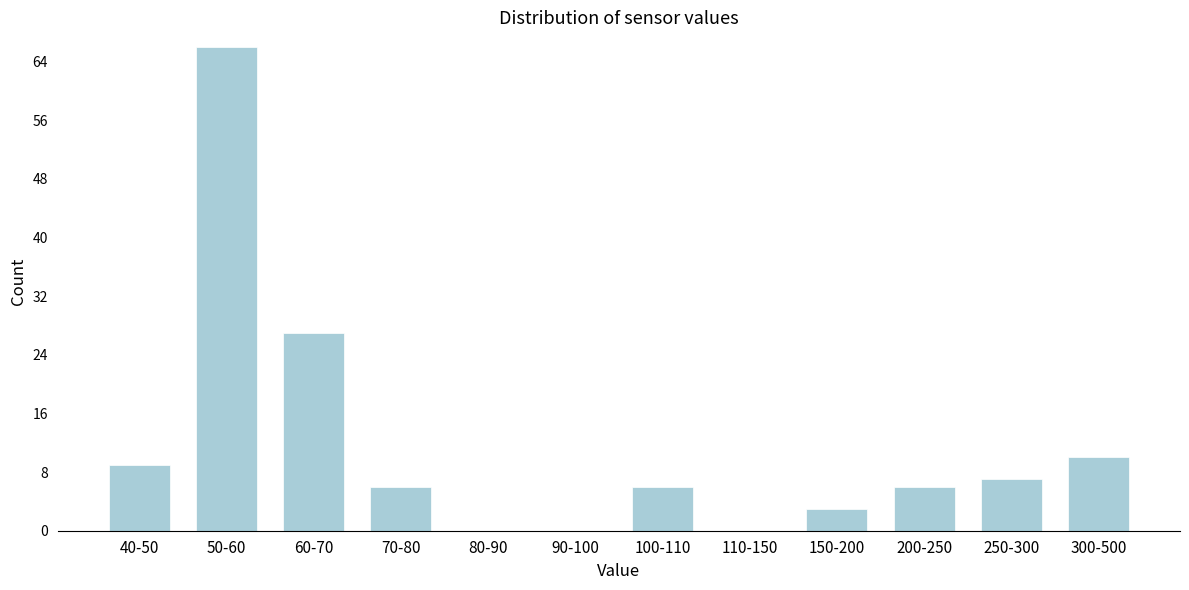

Reading right to left, what are all the values shown in this chart?

300-500=10	250-300=7	200-250=6	150-200=3	110-150=0	100-110=6	90-100=0	80-90=0	70-80=6	60-70=27	50-60=66	40-50=9